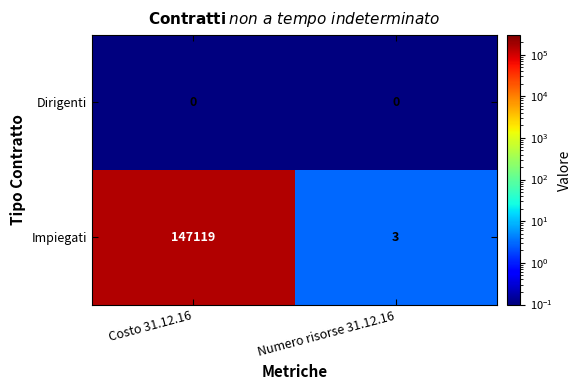

Rank the series at Costo 31.12.16 from lowest to highest value.

Dirigenti, Impiegati